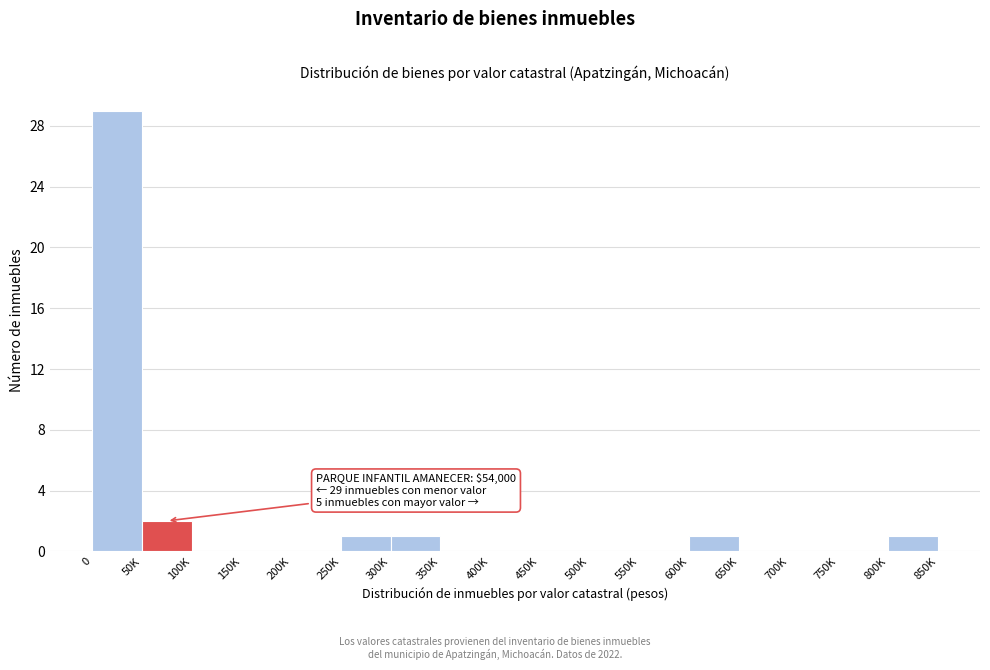

Reading left to right, extract all data points from this chart.

0=29	50K=2	100K=0	150K=0	200K=0	250K=1	300K=1	350K=0	400K=0	450K=0	500K=0	550K=0	600K=1	650K=0	700K=0	750K=0	800K=1